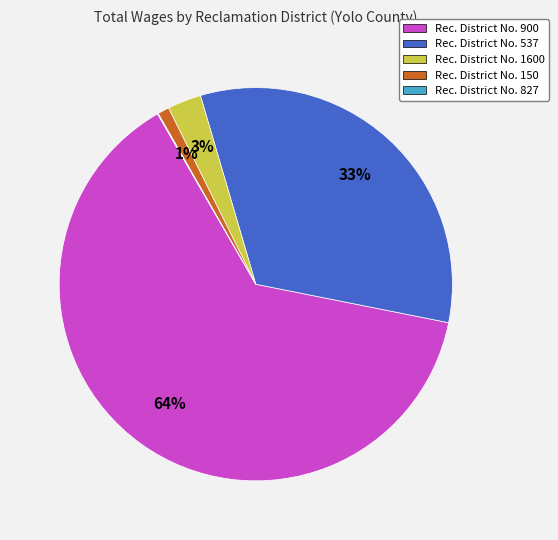

To the nearest percent, what is the difference between the largest and smallest slice percentages?

63%